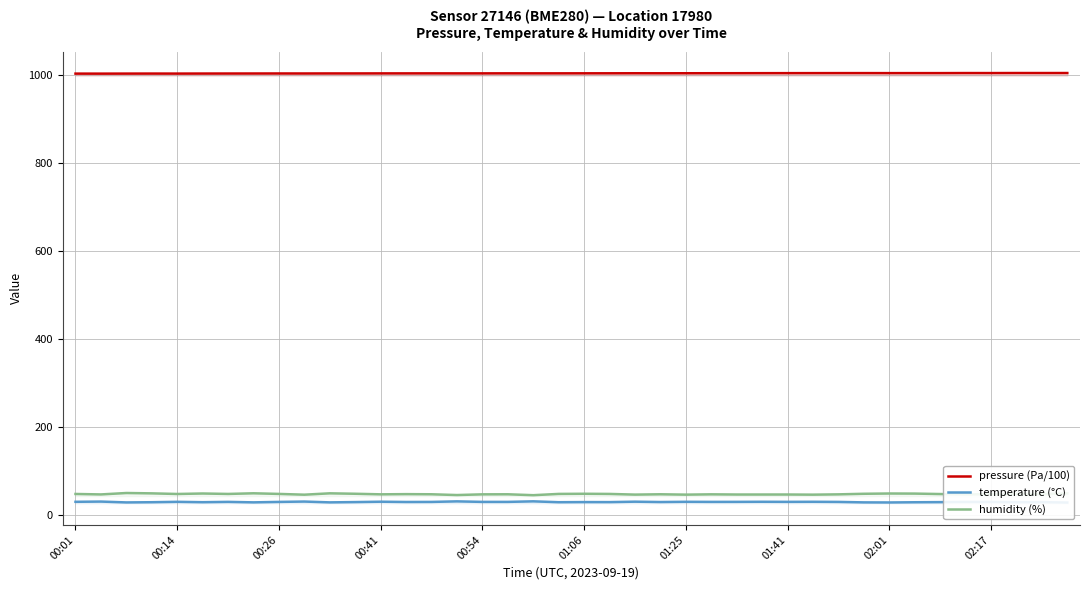

Is it true that pressure (Pa/100) equals 334.9 at 00:14?

False